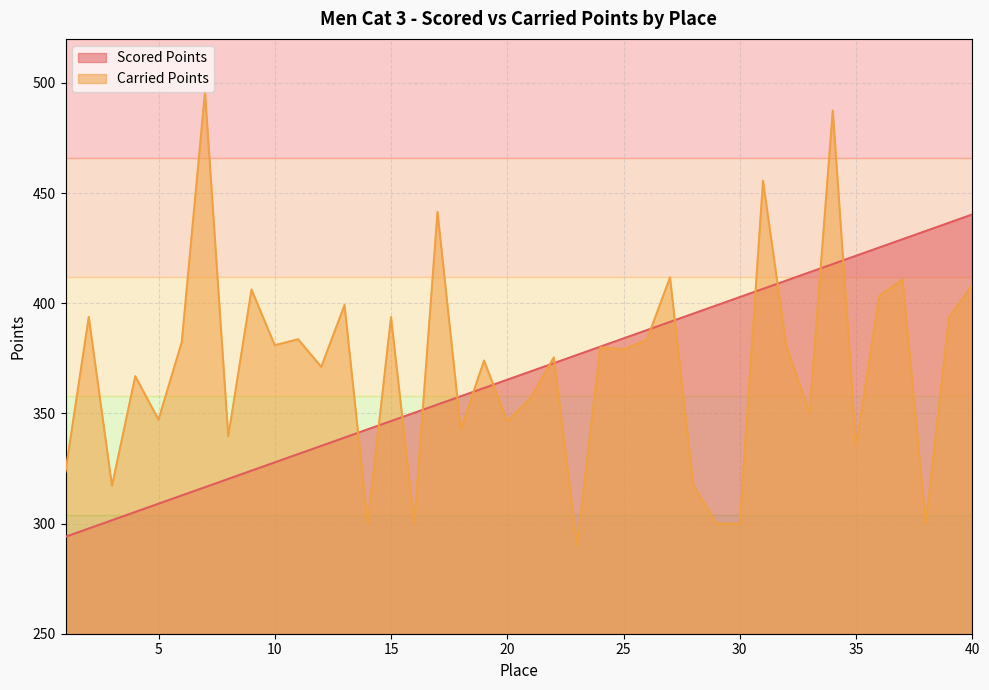

What is the sum of all Scored Points values?

14686.2